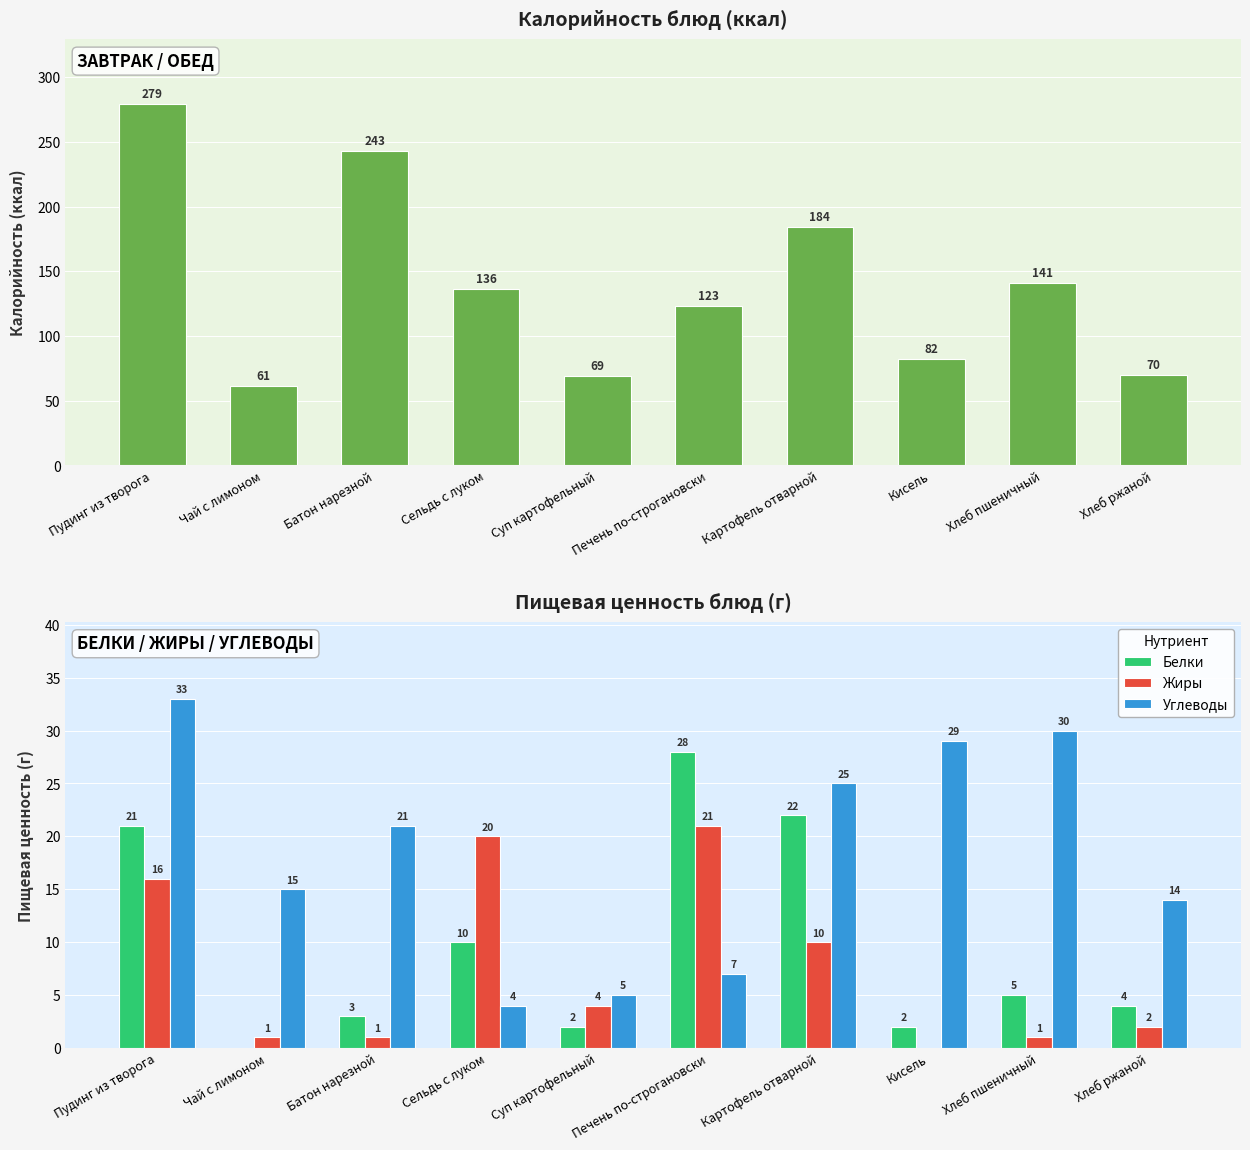

True or false: Калорийность has a value of 82 at Кисель.

True